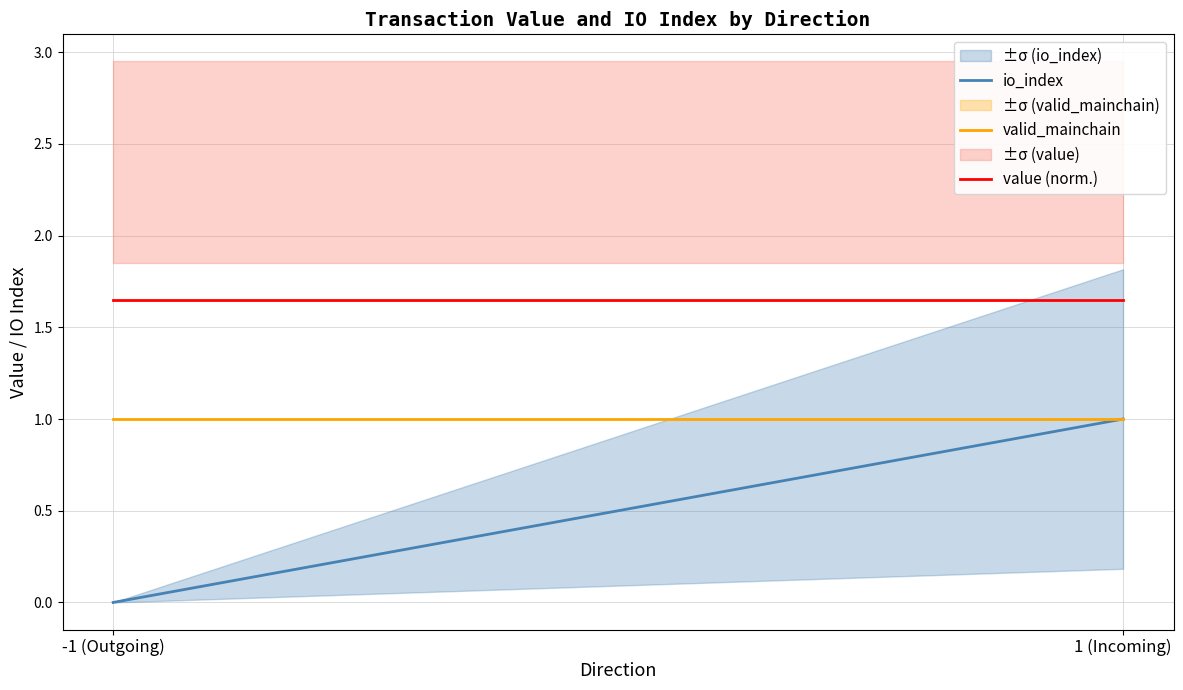

What is the sum of the value (norm.) values at 1 (Incoming) and -1 (Outgoing)?

3.3